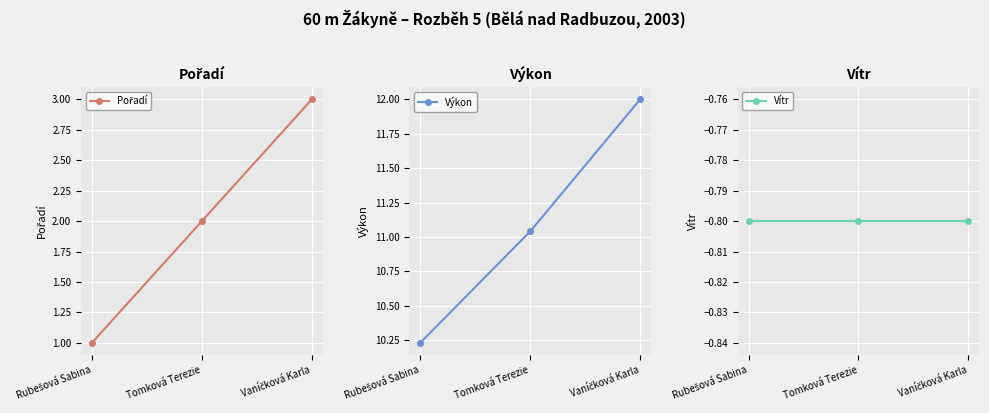

Where does the Pořadí series first go above 2?

Vaníčková Karla